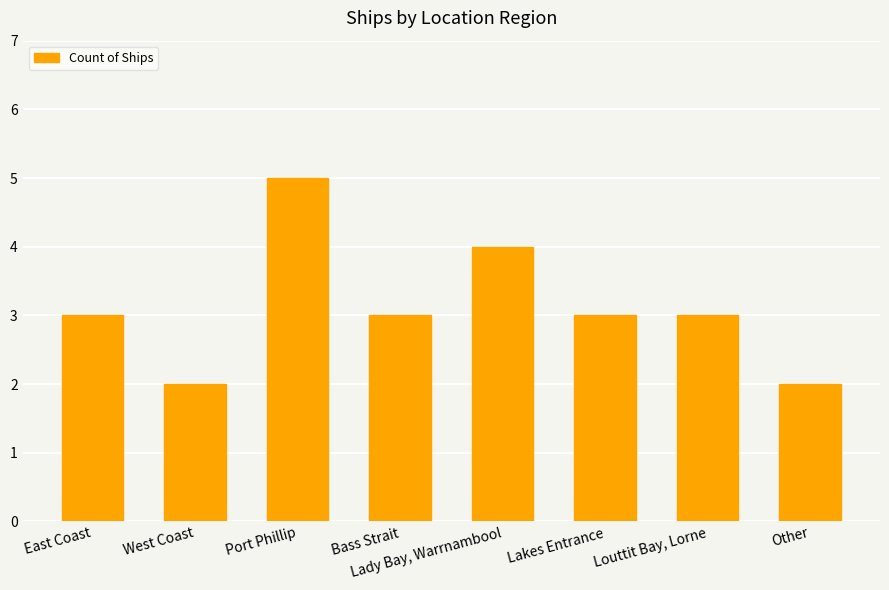

The value at Port Phillip is 5. True or false?

True